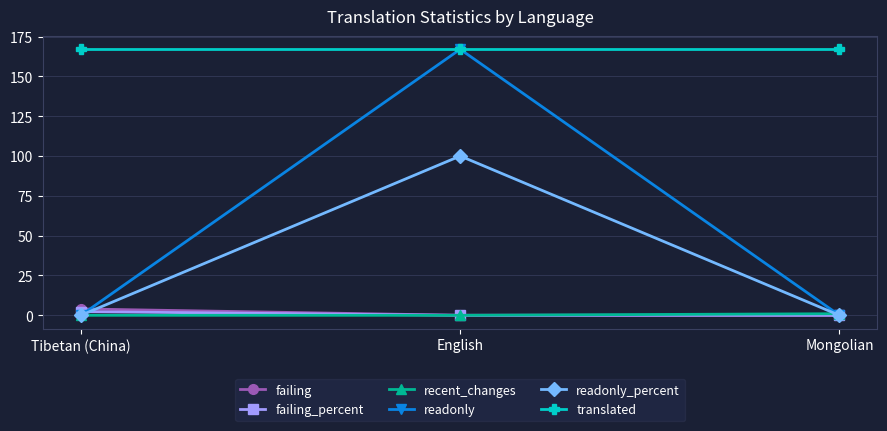

What is the label of the 3rd point from the right?

Tibetan (China)